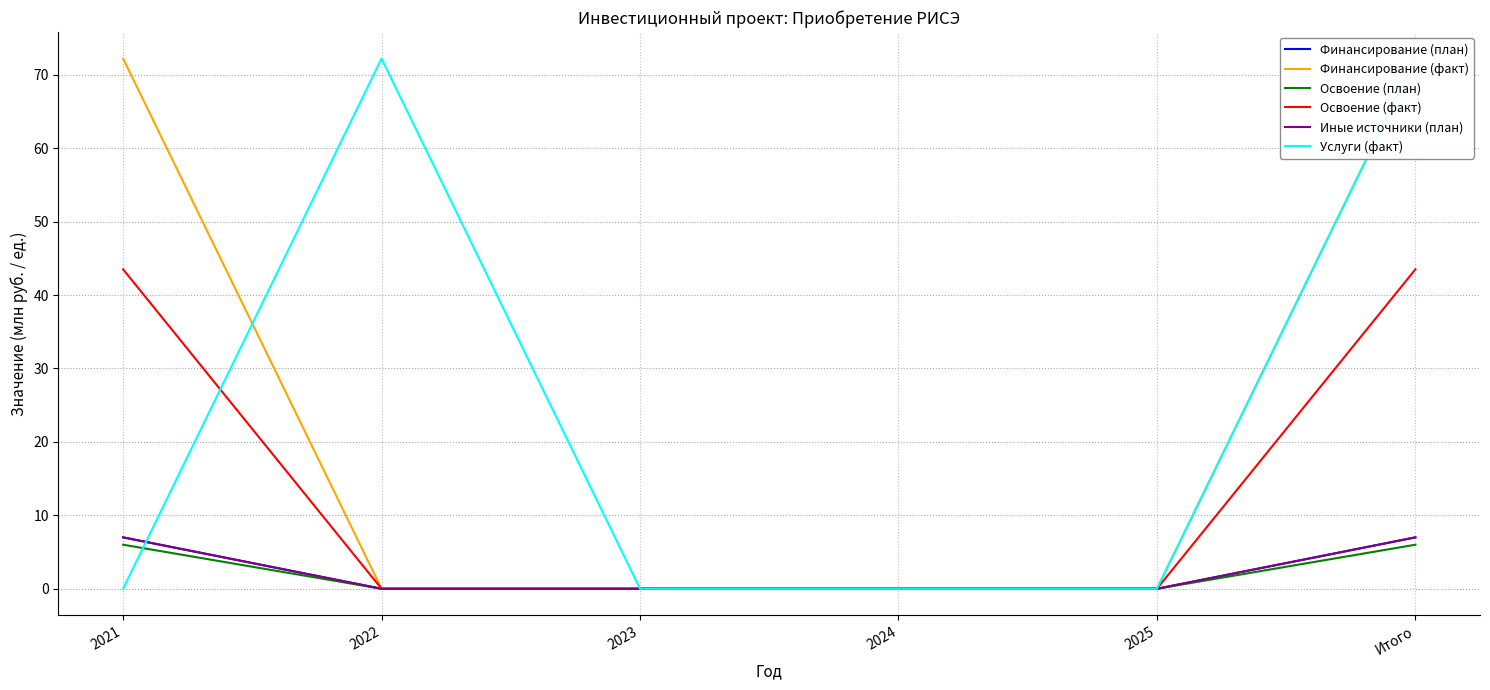

How many distinct data groups are displayed?

6